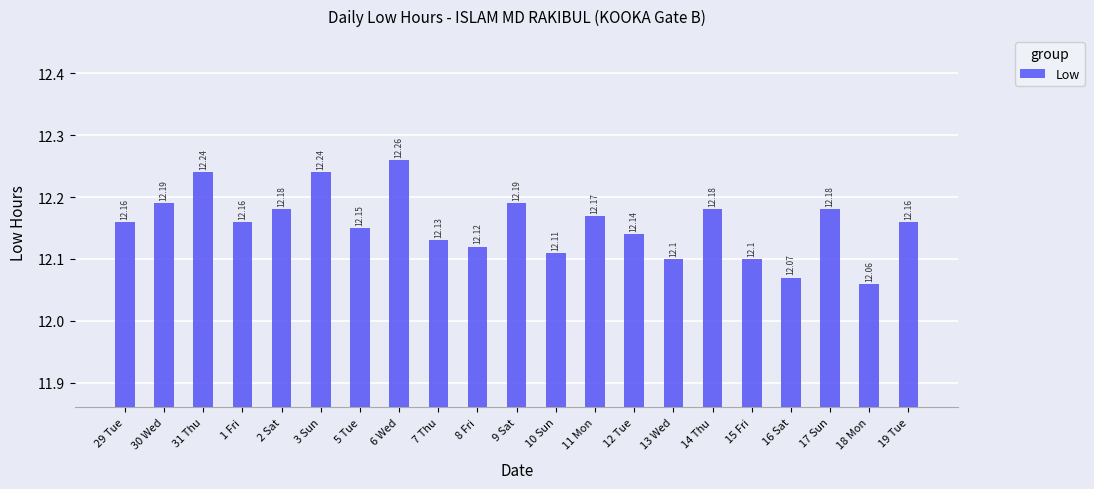

At which category does the chart reach its peak across all series?

6 Wed